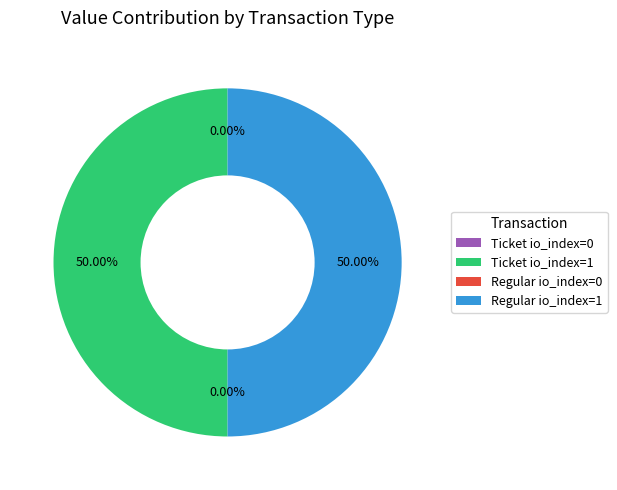

Which category has the smallest portion of the pie?

Ticket io_index=0